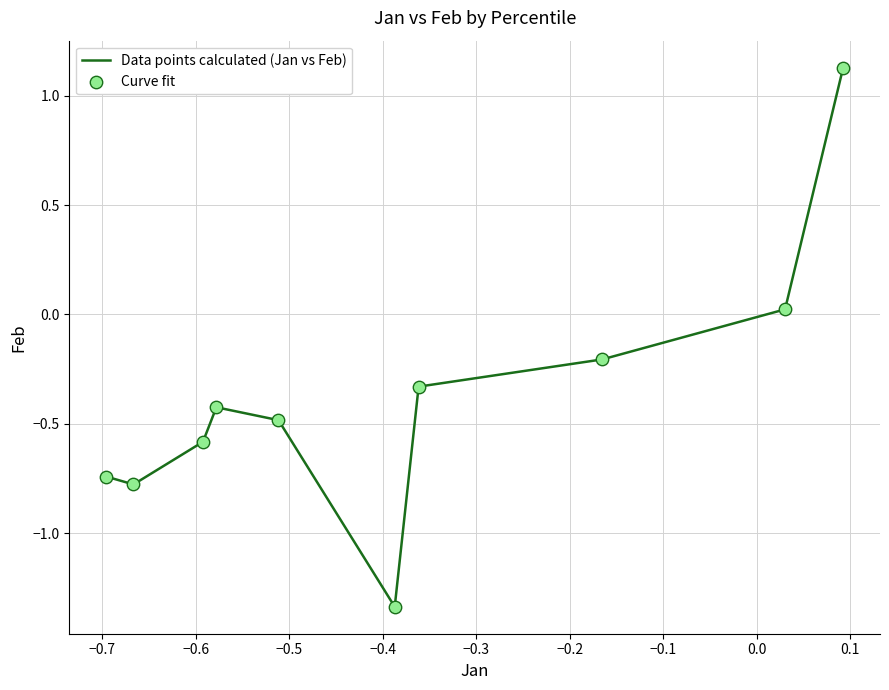

What is the difference between the maximum and minimum values?

2.5